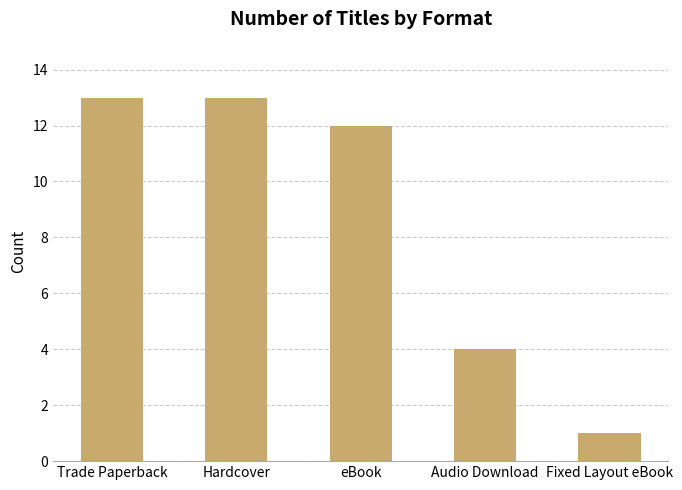

What is the smallest value displayed?

1